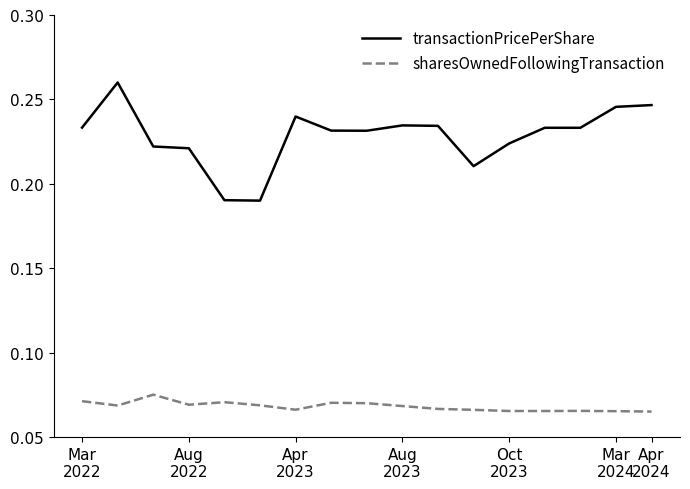

True or false: transactionPricePerShare and sharesOwnedFollowingTransaction cross at least once.

False